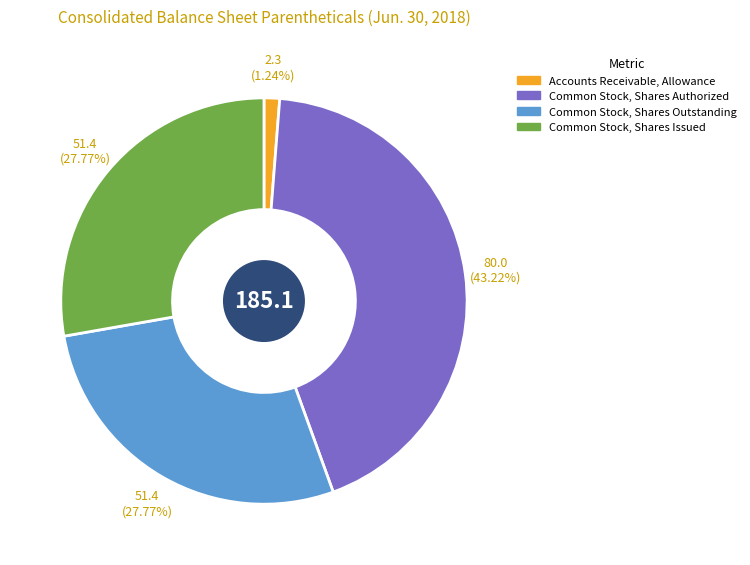

Is there any slice that represents more than half of the pie?

No